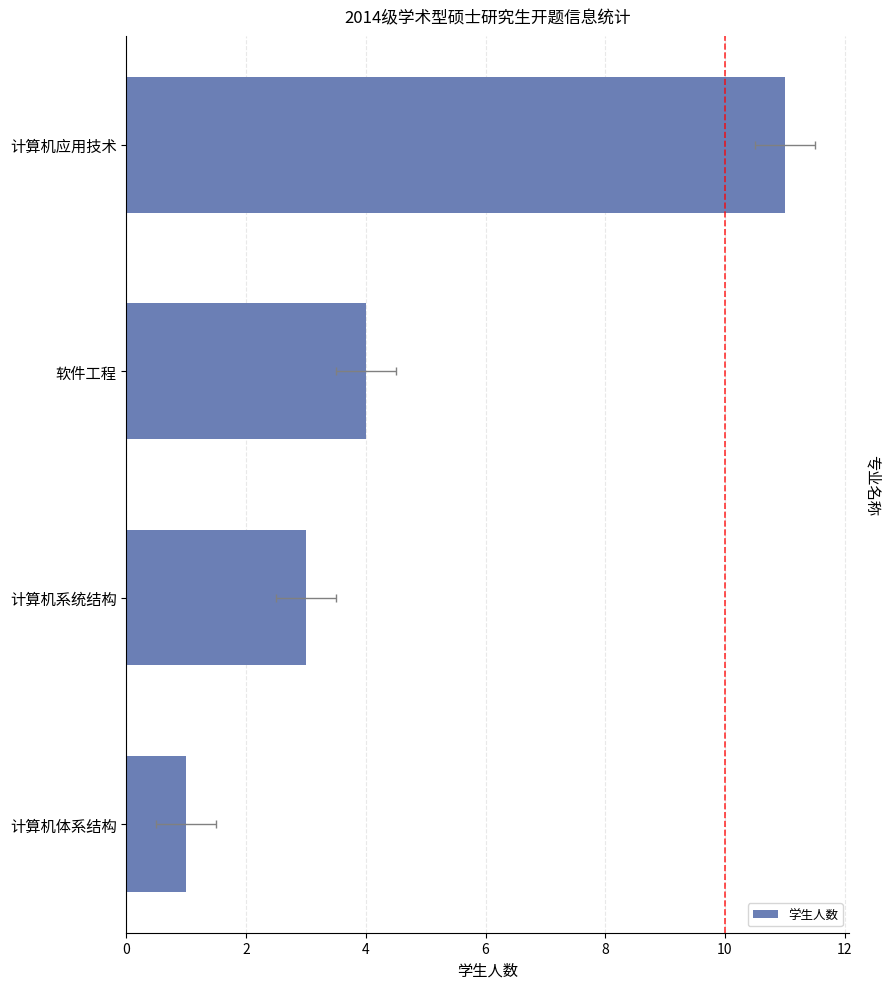

What is the minimum value shown in the chart?

1